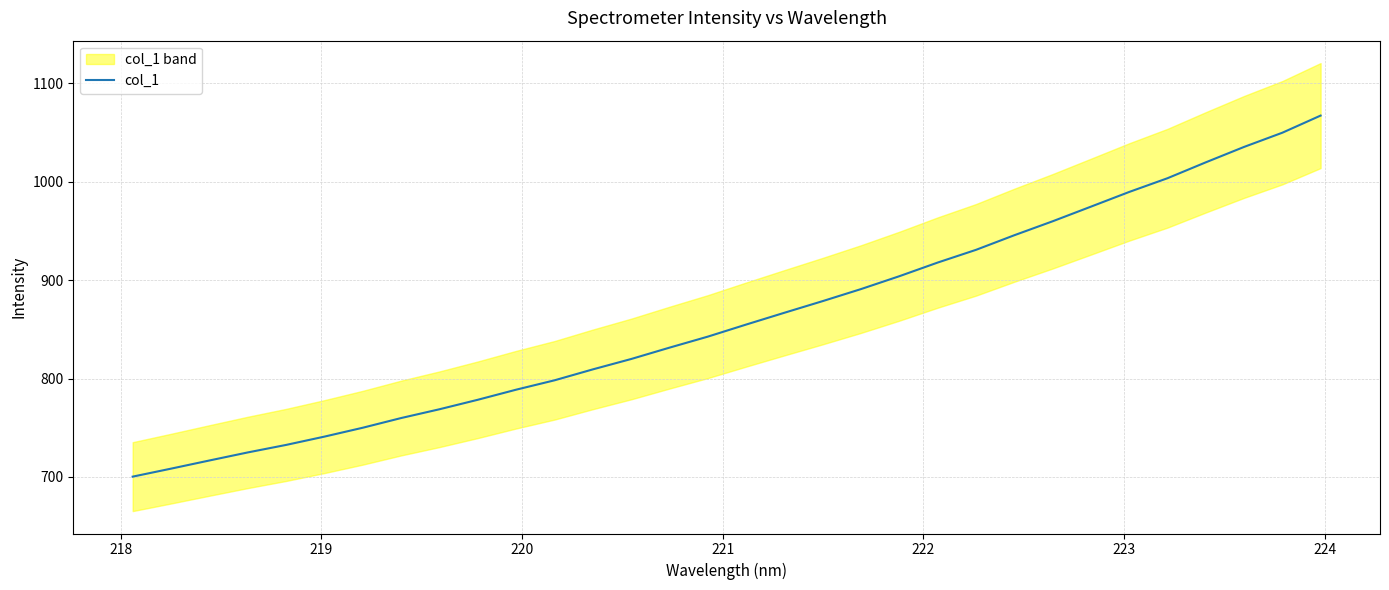

How many series are shown in this chart?

1